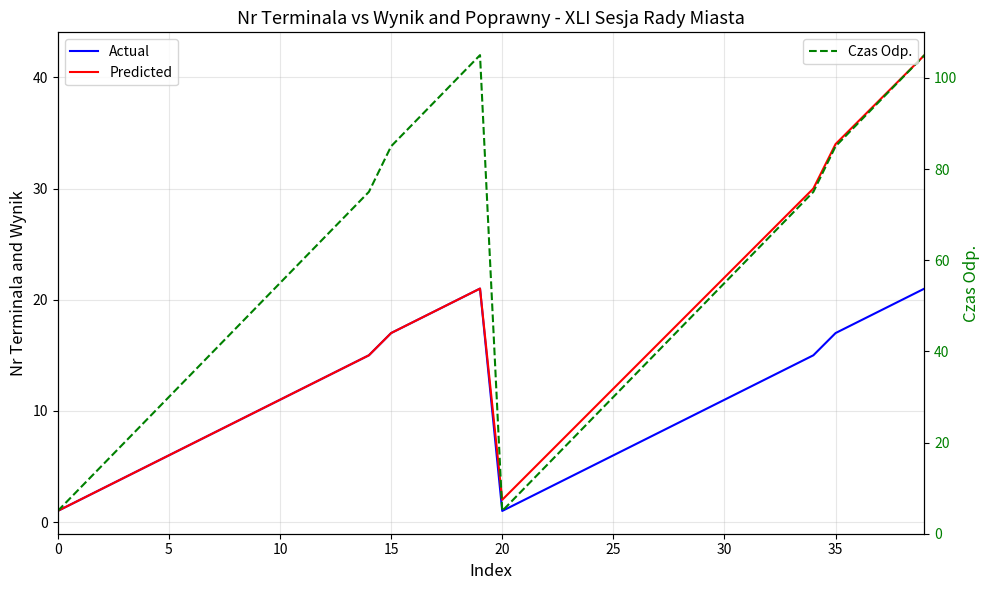

At which category is the sum across all series the highest?

39